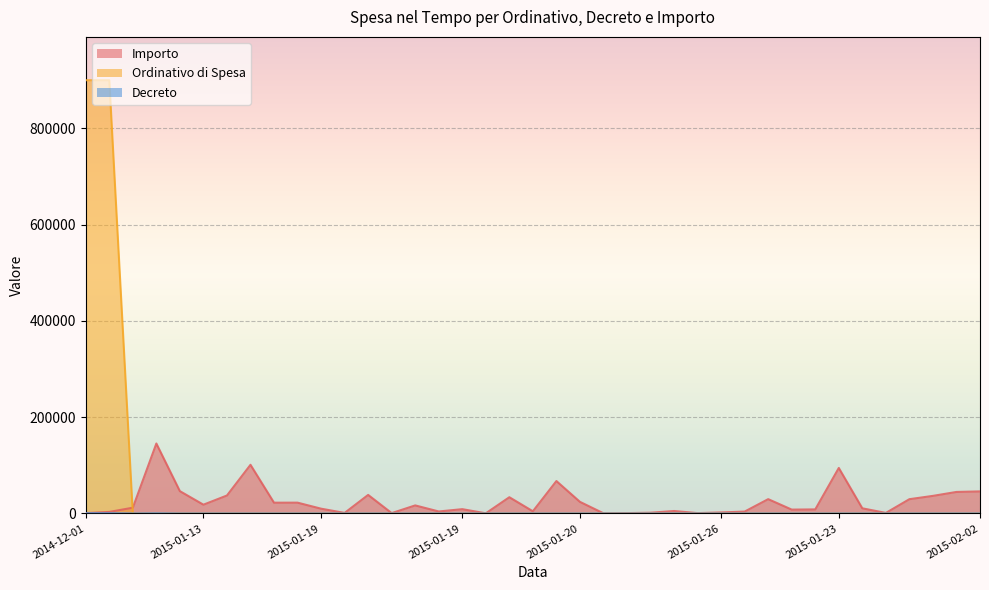

What is the difference between the maximum and minimum values in the Ordinativo di Spesa series?

900009.0